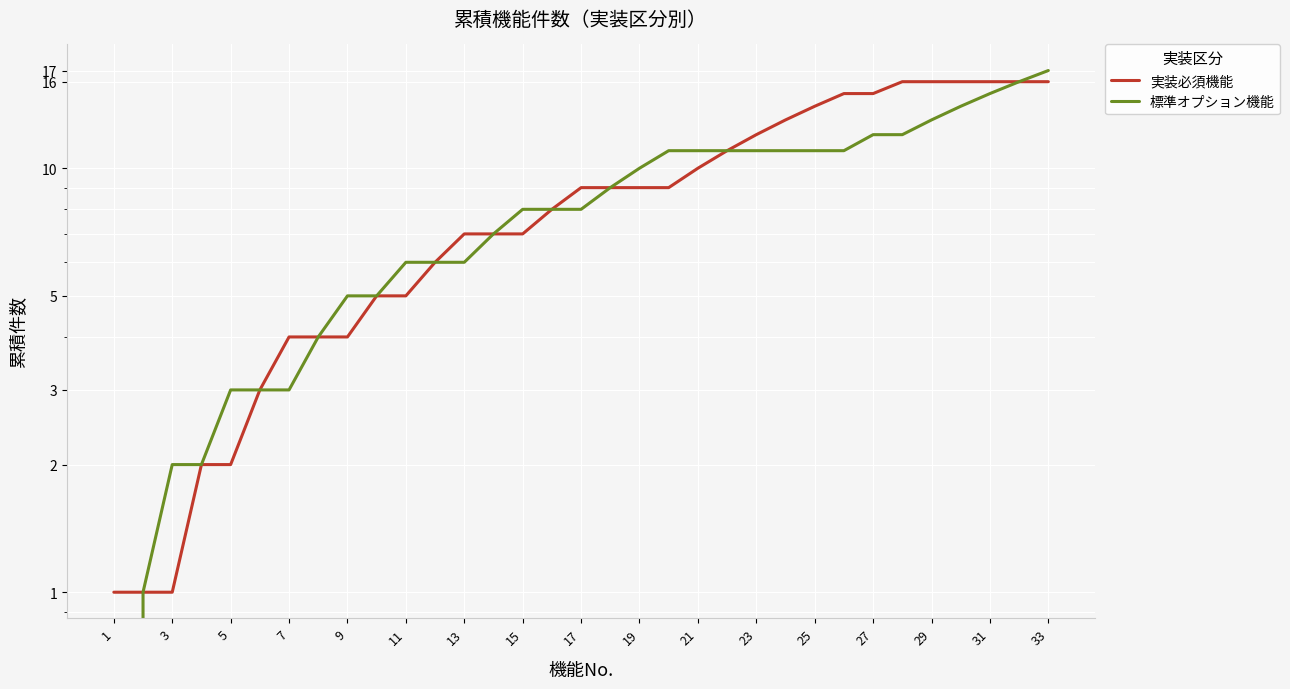

True or false: 標準オプション機能 and 実装必須機能 intersect in this chart.

False